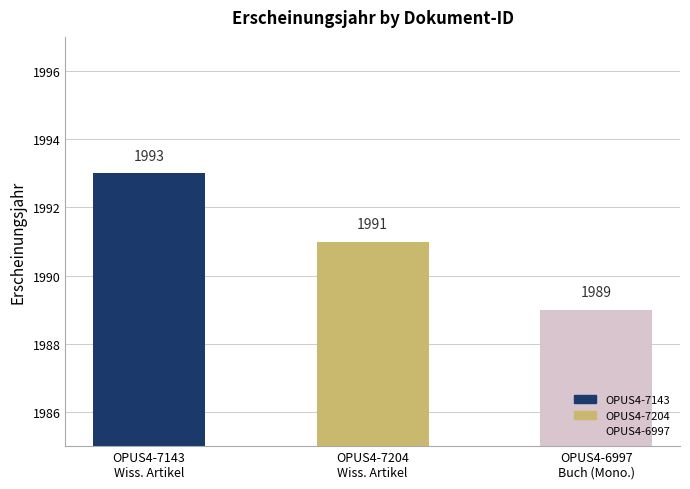

Between OPUS4-7143
Wiss. Artikel and OPUS4-6997
Buch (Mono.), which is larger?

OPUS4-7143
Wiss. Artikel